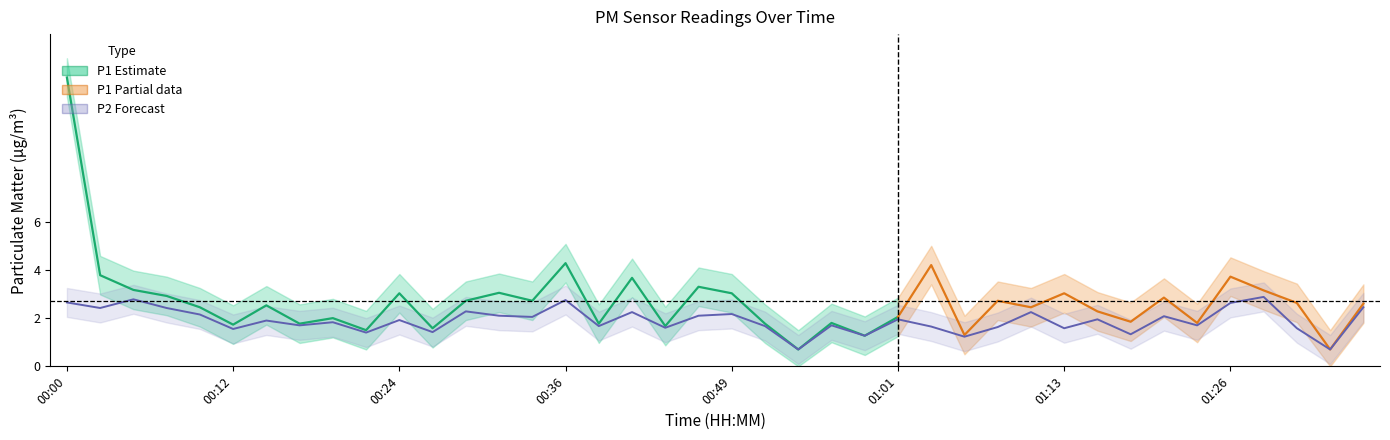

List the labels in order of value, smallest first.

00:54, 01:33, 01:06, 00:59, 01:18, 00:22, 00:27, 00:12, 01:13, 01:31, 00:44, 01:08, 01:04, 00:39, 00:51, 00:17, 00:56, 01:23, 00:19, 00:15, 00:24, 01:01, 01:16, 00:34, 01:21, 00:32, 00:46, 00:10, 00:49, 00:41, 01:11, 00:29, 00:02, 00:07, 01:36, 01:26, 00:00, 00:36, 00:05, 01:28